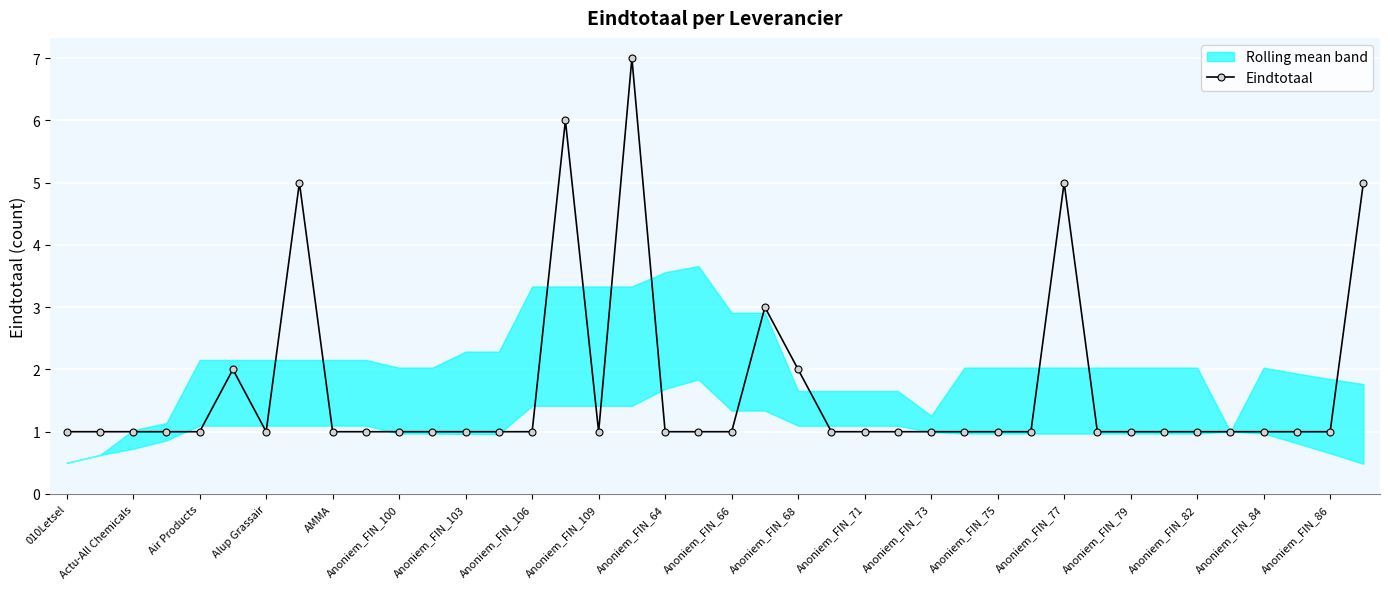

True or false: Eindtotaal has more than 2 points higher than both neighbors.

True